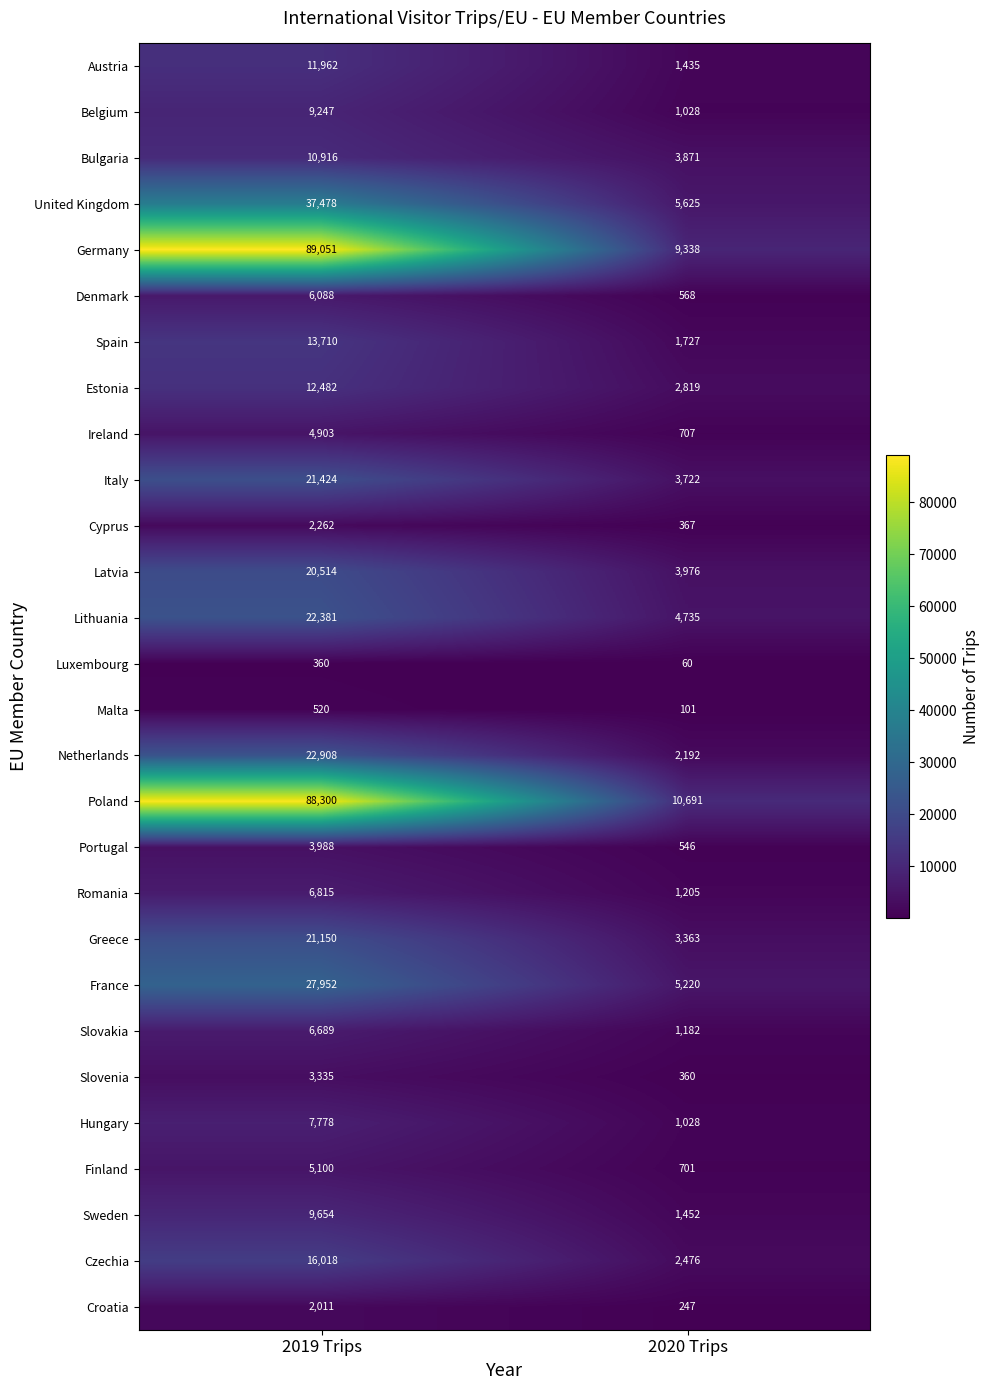

What is the difference between the highest and lowest values at 2020 Trips?

10631